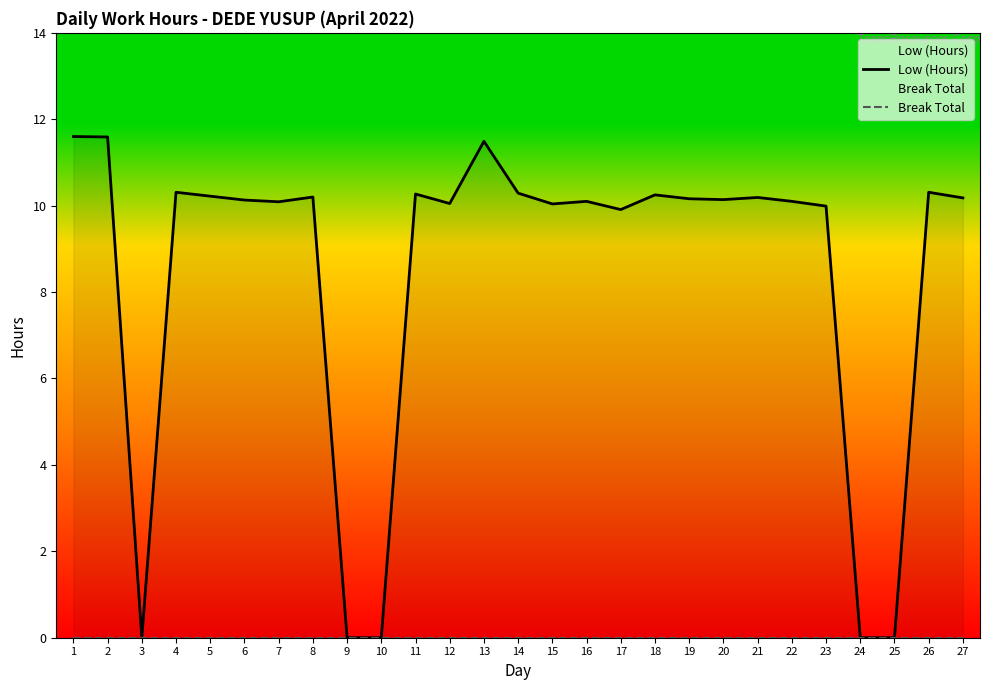

What is the difference between the highest and lowest values at 23?

10.0